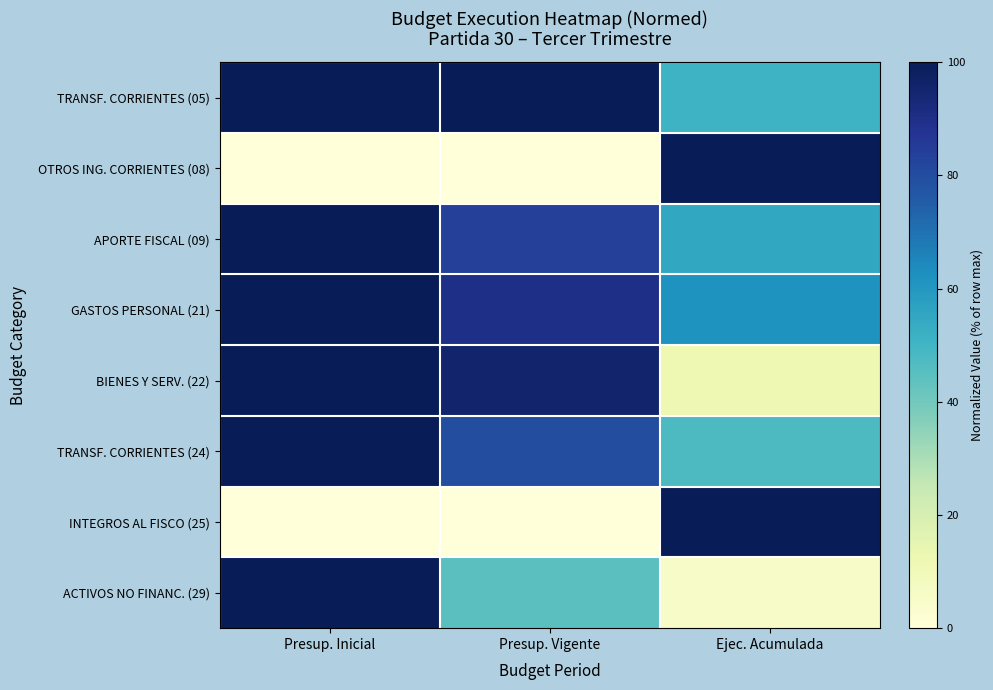

Rank the series at Presup. Vigente from lowest to highest value.

INTEGROS AL FISCO (25), OTROS ING. CORRIENTES (08), ACTIVOS NO FINANC. (29), TRANSF. CORRIENTES (24), APORTE FISCAL (09), GASTOS PERSONAL (21), BIENES Y SERV. (22), TRANSF. CORRIENTES (05)